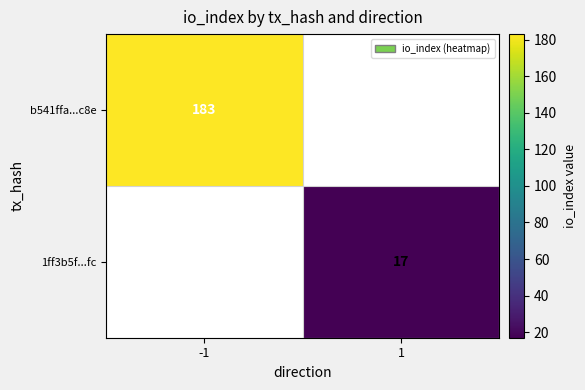

Is the value of b541ffa...c8e at -1 greater than the value of 1ff3b5f...fc at 1?

Yes